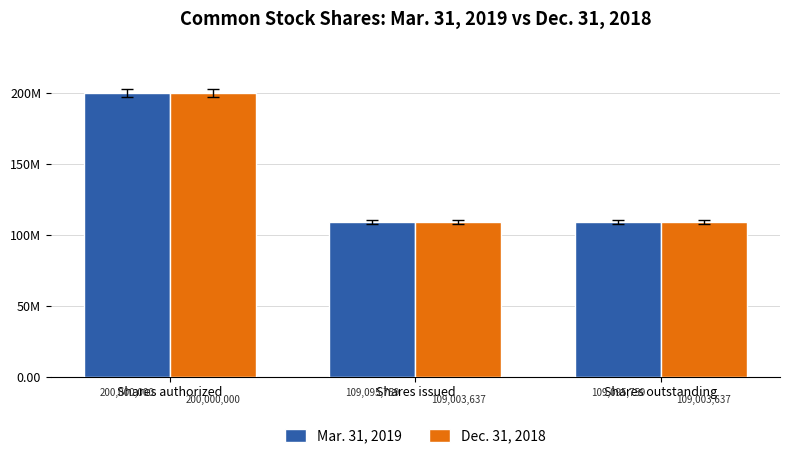

Does the chart contain any negative values?

No